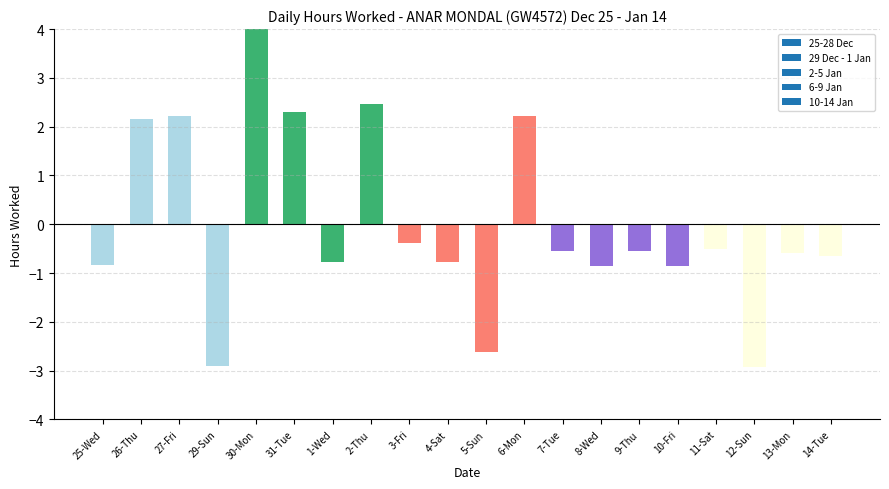

What is the label of the 18th bar from the right?

27-Fri